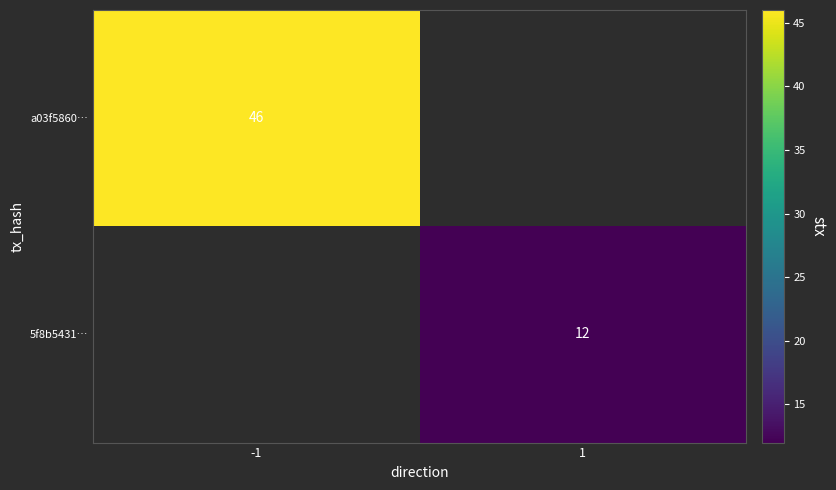

Between 1 and -1, which is larger?

-1